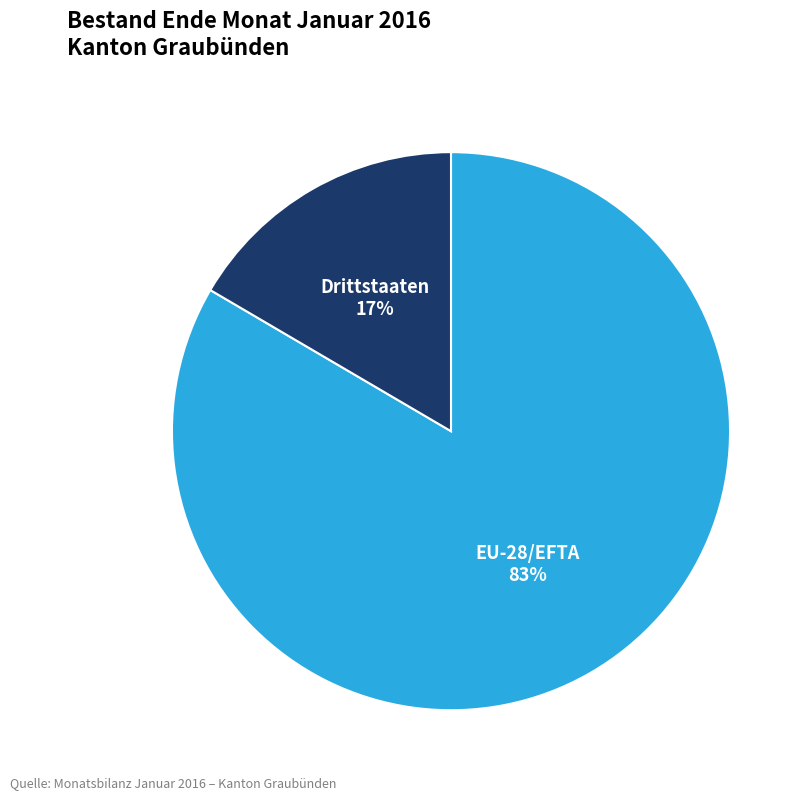

Rank the categories by value from highest to lowest.

EU-28/EFTA, Drittstaaten